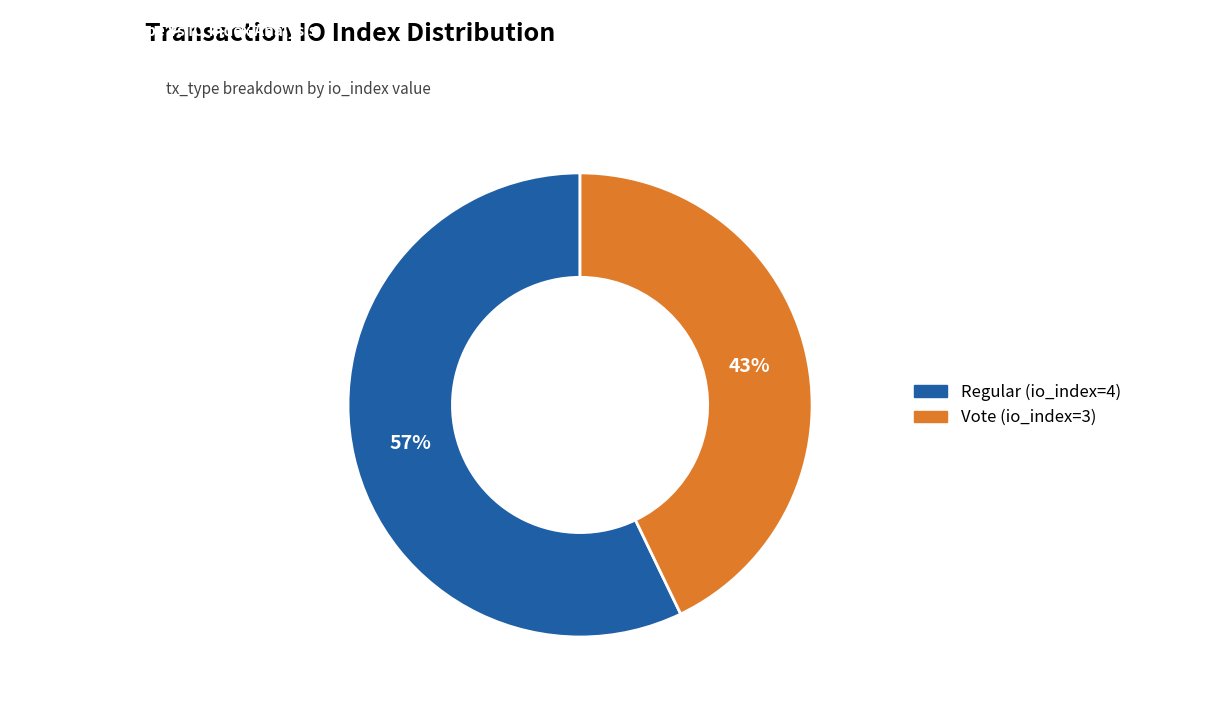

Rank the categories by value from highest to lowest.

Regular (io_index=4), Vote (io_index=3)